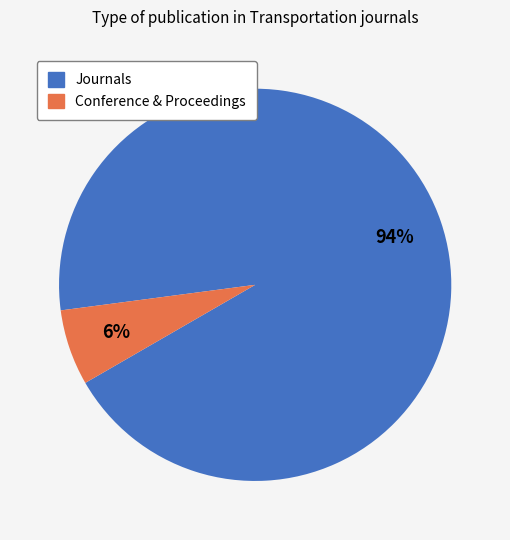

To the nearest percent, what is the average slice percentage?

50%